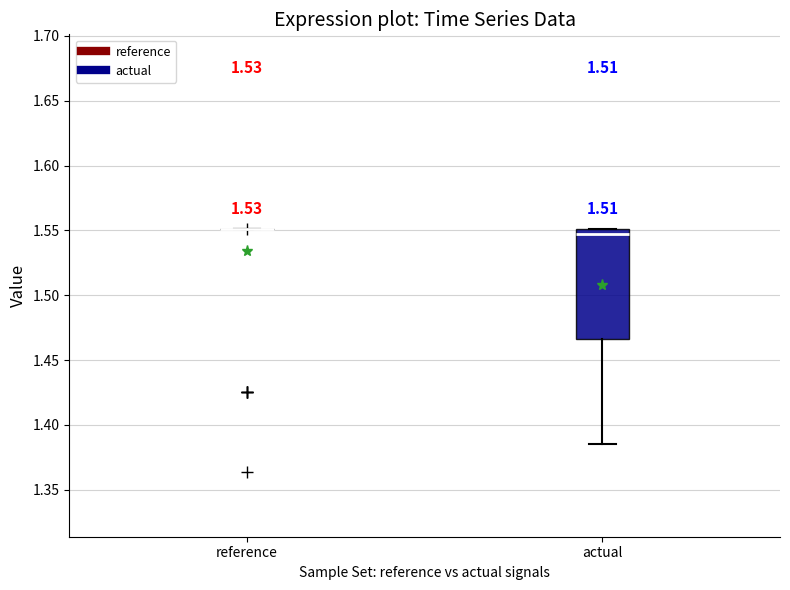

Reading left to right, transcribe this box plot: for each box, give where its median line is, the range the box spans, and where its two whiskers end, as read against the y-axis. The values are not printed on the chart, so give them approximately, as read against the axis.

reference: box collapsed to a line at 1.550, whiskers 1.550 to 1.550
actual: median 1.545, box 1.465 to 1.550, whiskers 1.385 to 1.550